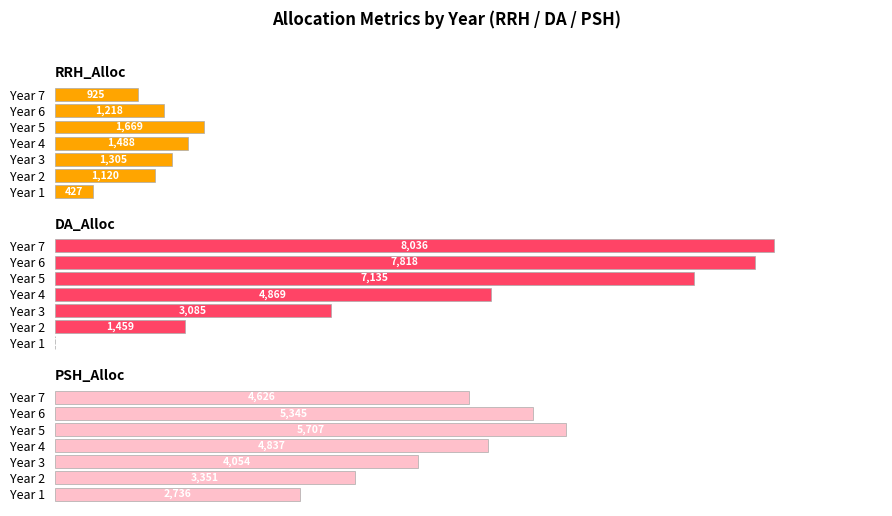

Does the chart contain stacked bars?

No